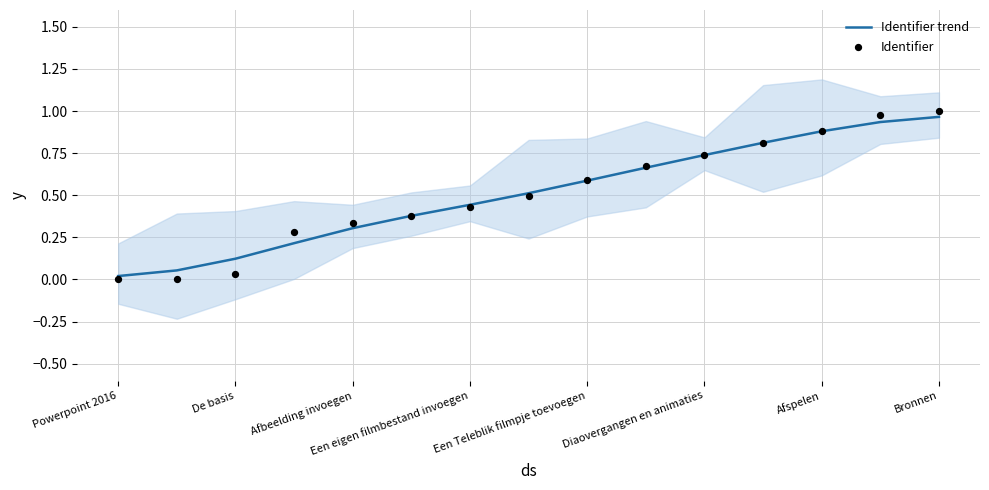

What are all the series names shown in the legend?

Identifier trend, Identifier